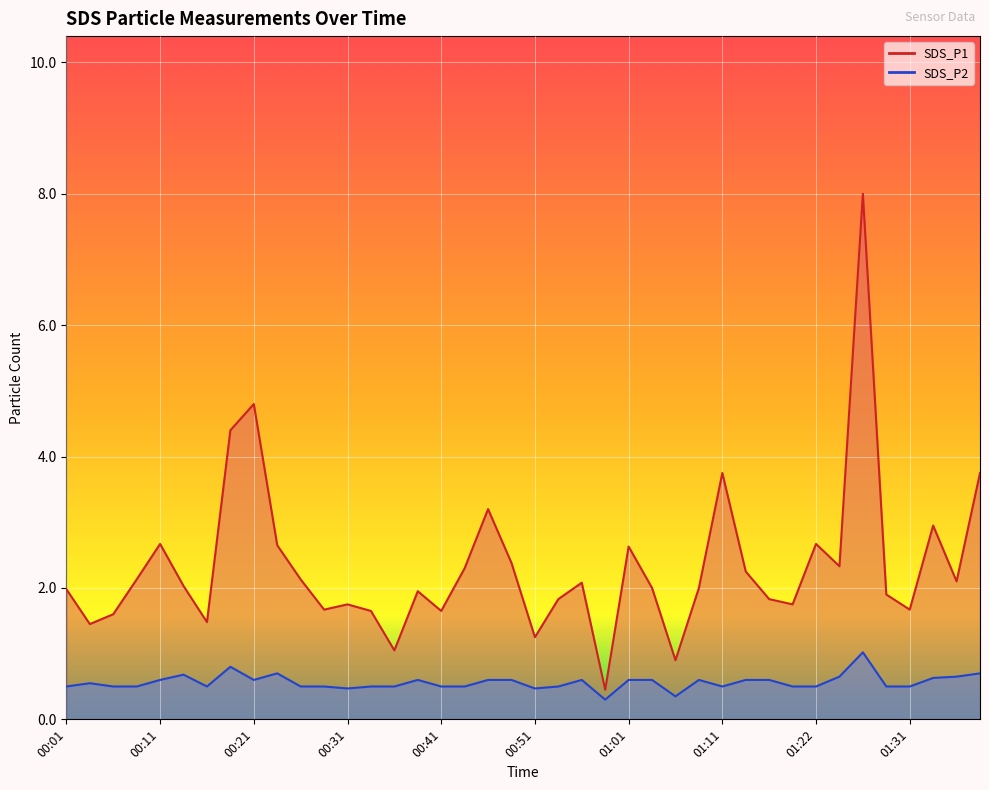

Which series has the largest range (max minus min)?

SDS_P1